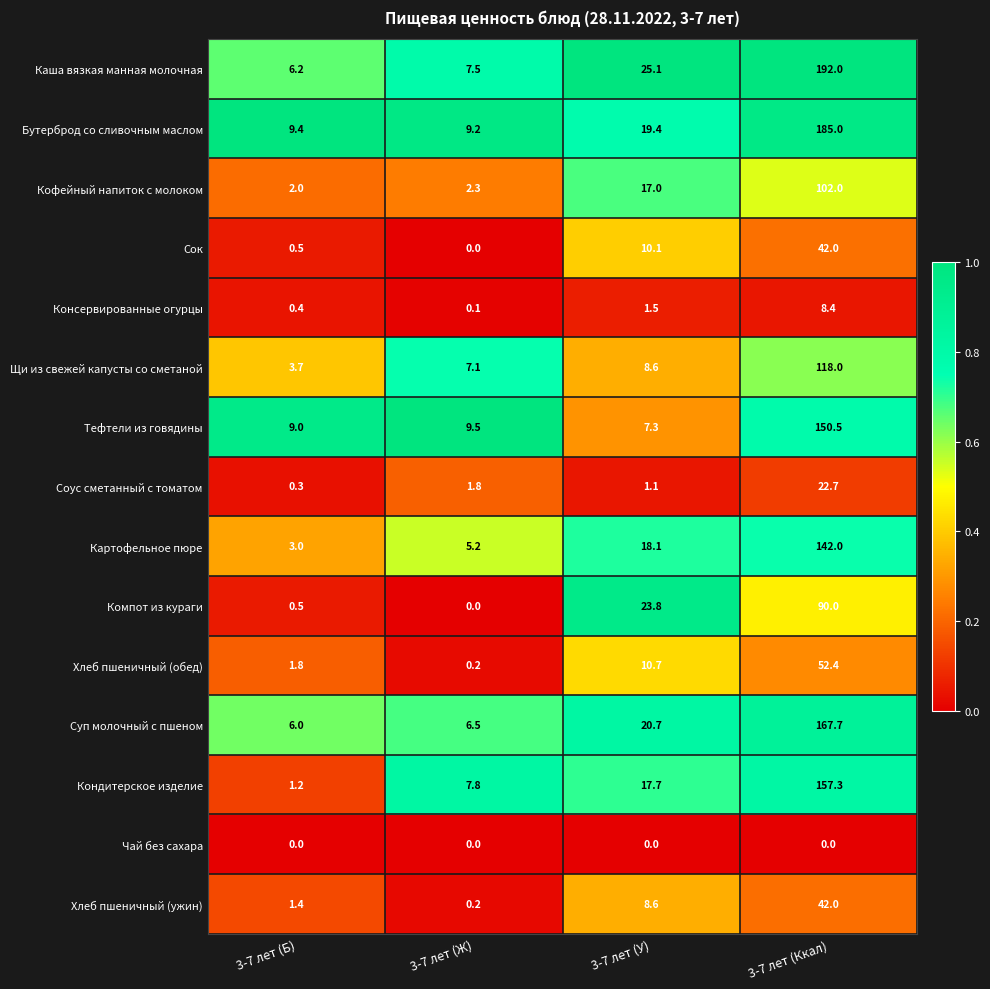

Which label corresponds to the largest value in the chart?

3-7 лет (Ккал)